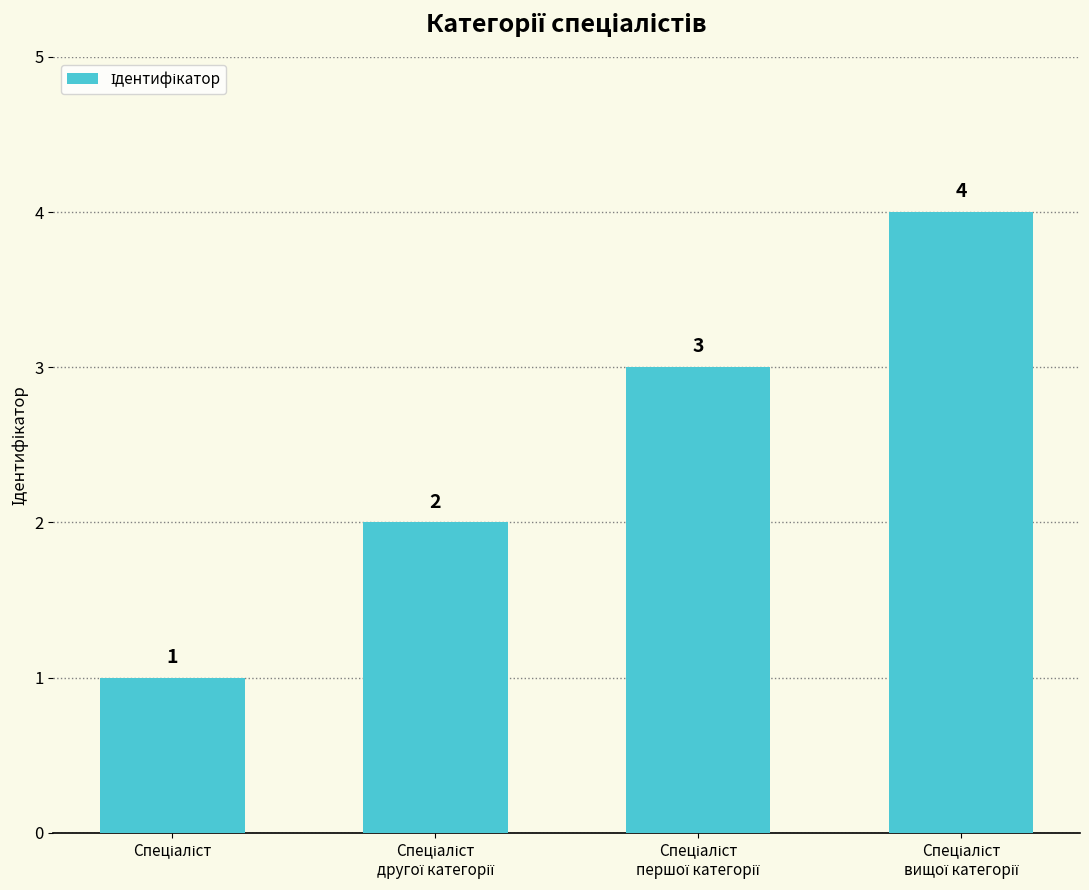

How many values are between 2 and 4?

3